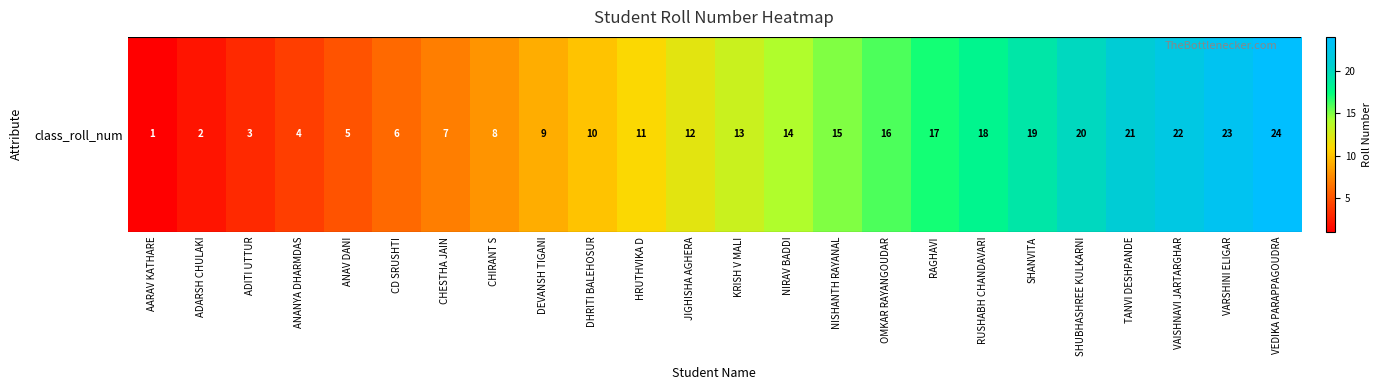

Approximately how many times larger is the value at RUSHABH CHANDAVARI compared to JIGHISHA AGHERA?

1.5